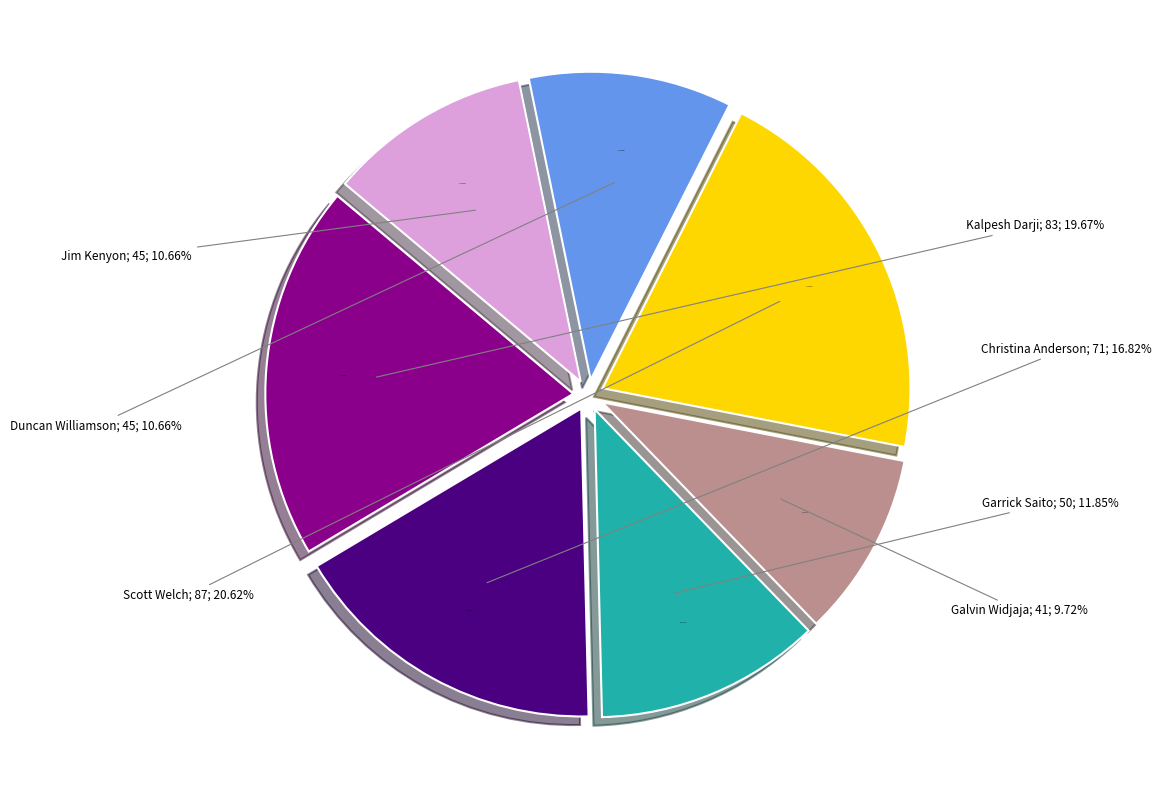

What is the change in value from Kalpesh Darji to Duncan Williamson?

-38